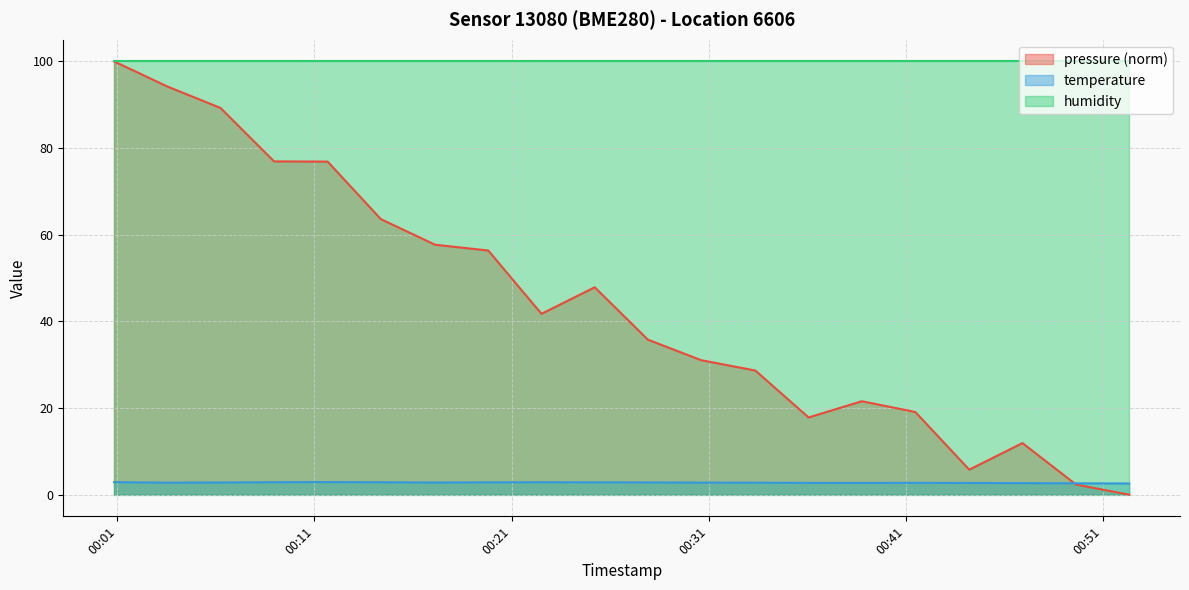

Which series has the widest spread of values?

pressure (norm)